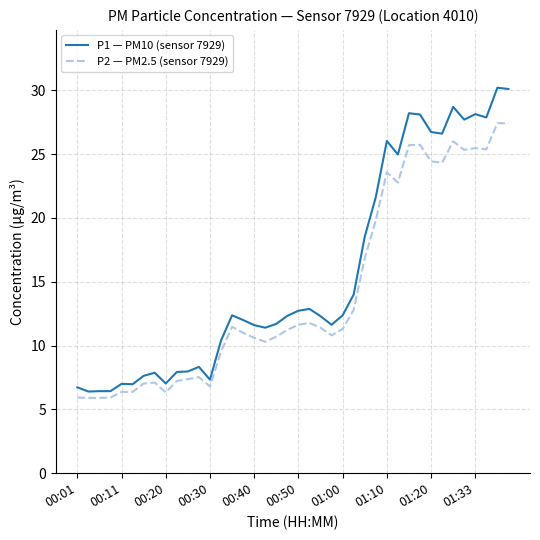

Which series has the largest range (max minus min)?

P1 — PM10 (sensor 7929)